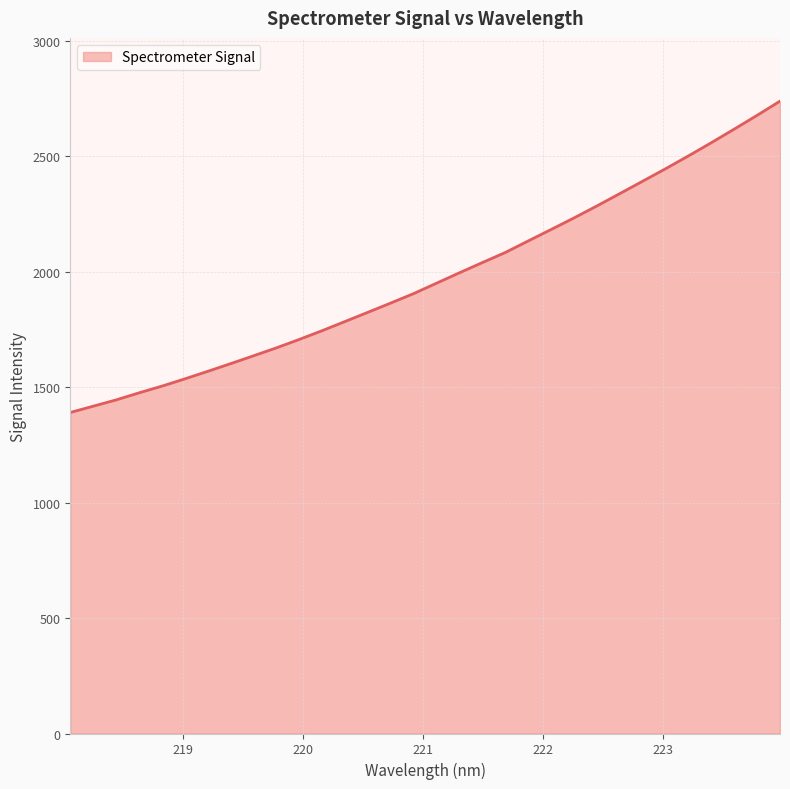

What is the difference between the maximum and minimum values?

1348.2